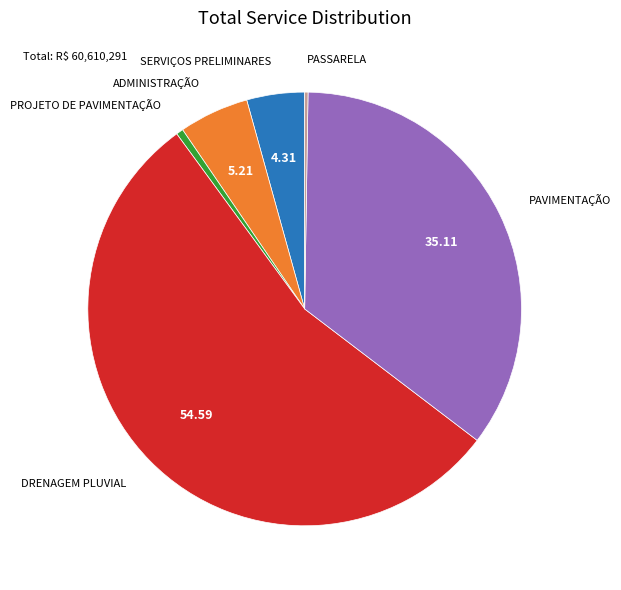

Is there a majority slice in this chart?

Yes